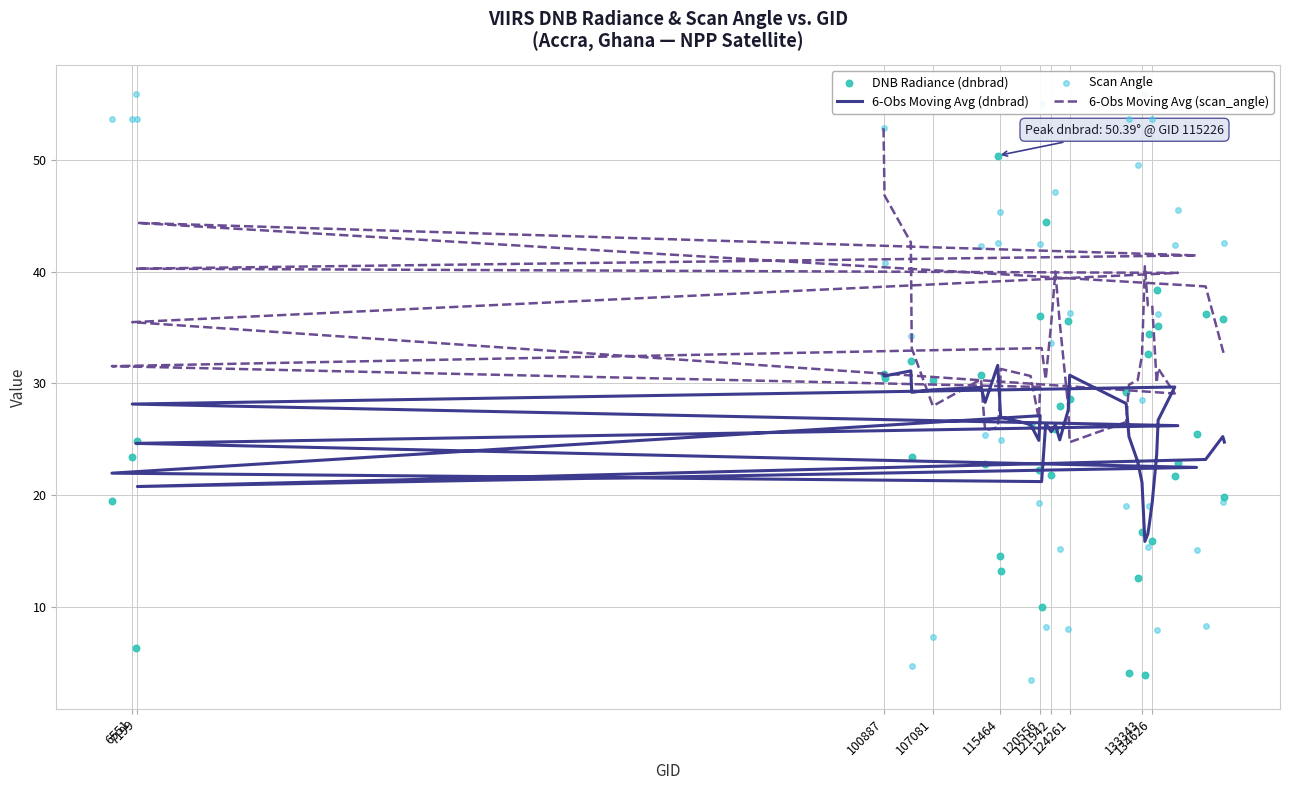

What are all the series names shown in the legend?

6-Obs Moving Avg (dnbrad), 6-Obs Moving Avg (scan_angle), DNB Radiance (dnbrad), Scan Angle